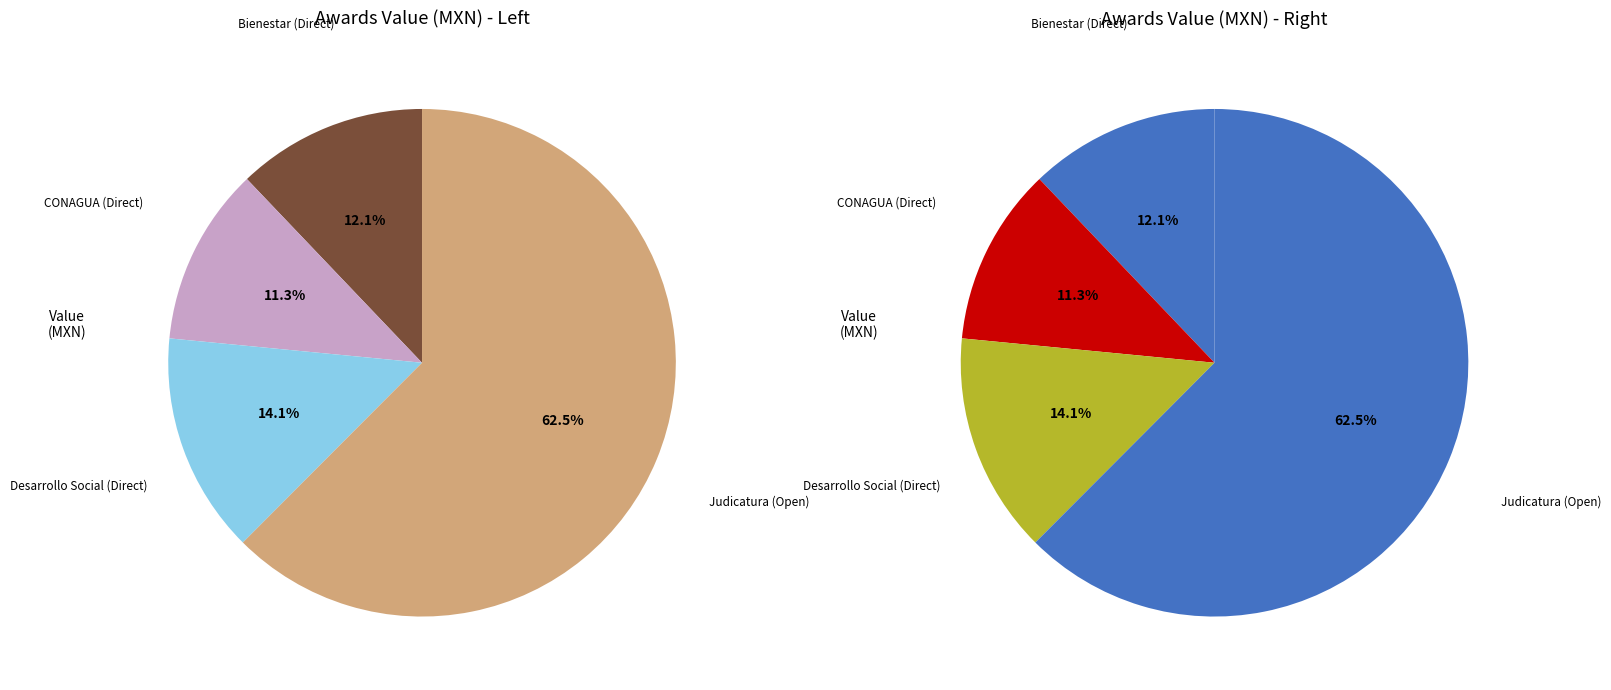

Count the number of slices in the pie.

4